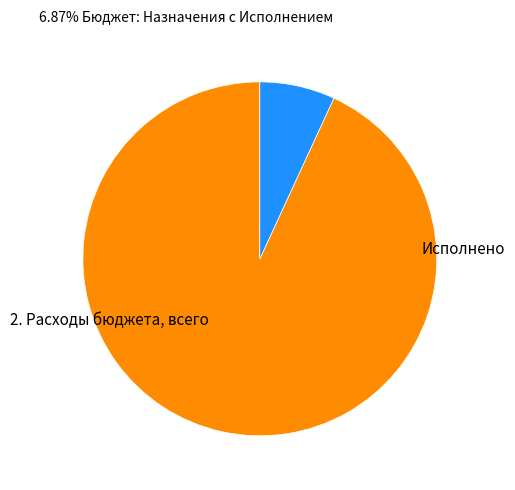

Is there a majority slice in this chart?

Yes